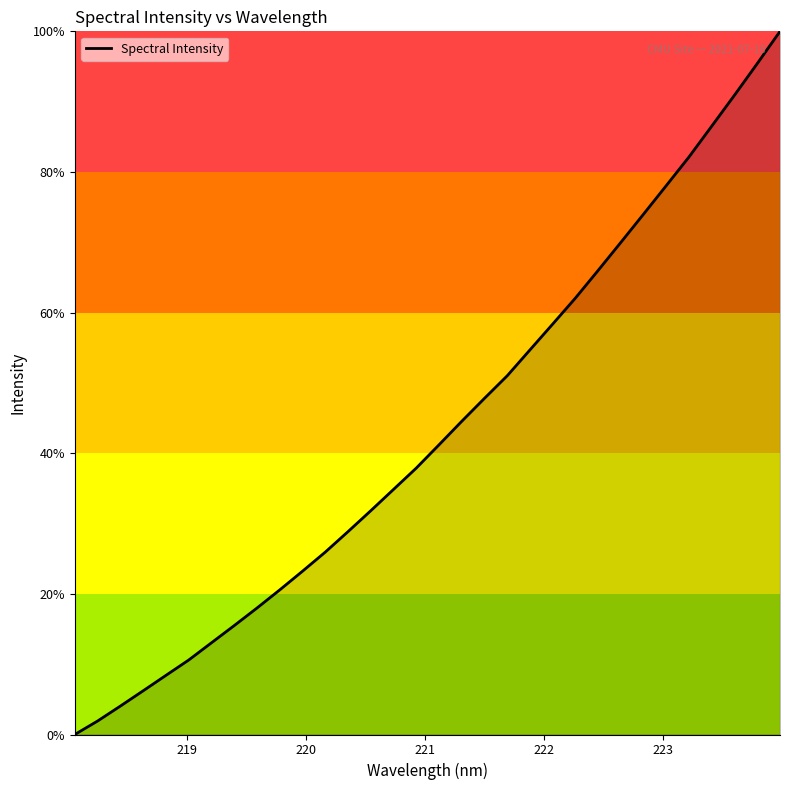

What is the greatest value displayed?

100.0